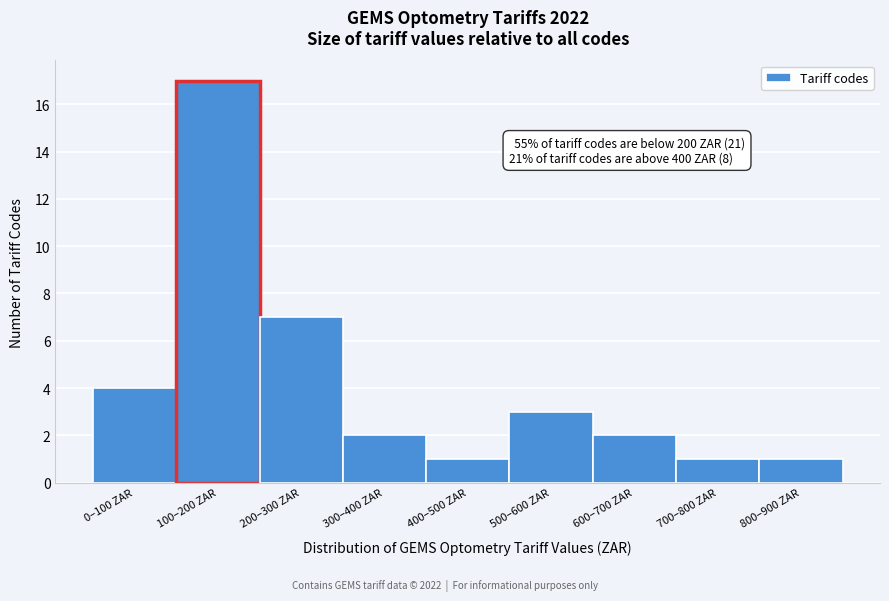

Reading right to left, transcribe all the data shown in this chart.

800–900 ZAR=1	700–800 ZAR=1	600–700 ZAR=2	500–600 ZAR=3	400–500 ZAR=1	300–400 ZAR=2	200–300 ZAR=7	100–200 ZAR=17	0–100 ZAR=4